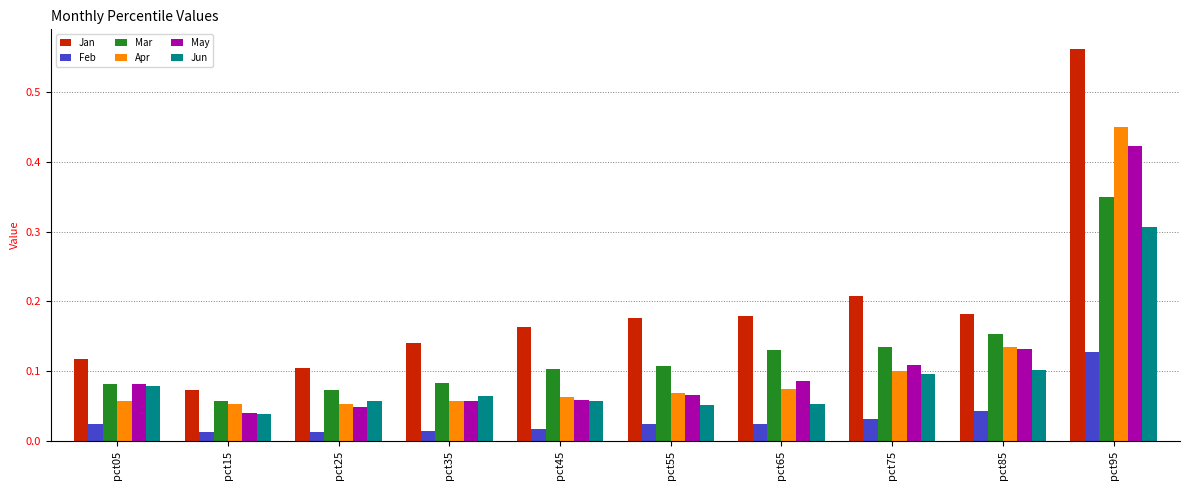

Which series changed the most between pct15 and pct45?

Jan